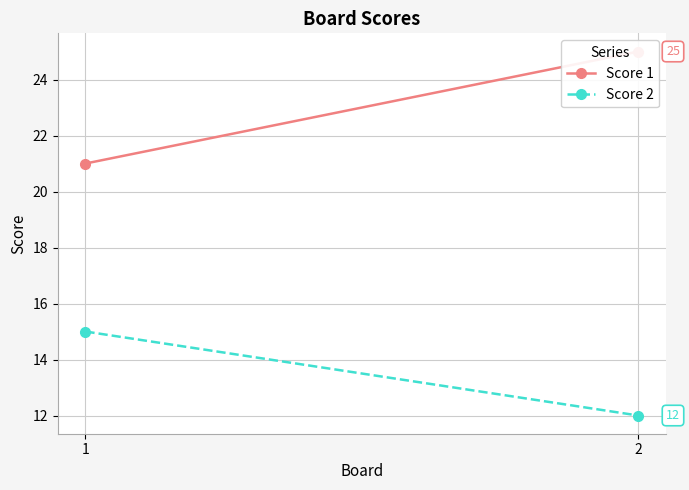

How many lines are shown in the chart?

2